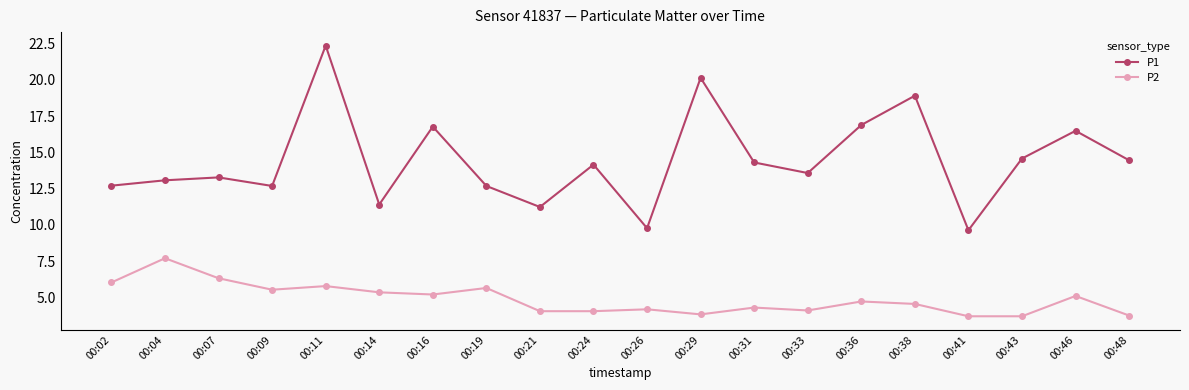

List the series in order of their peak value, highest first.

P1, P2